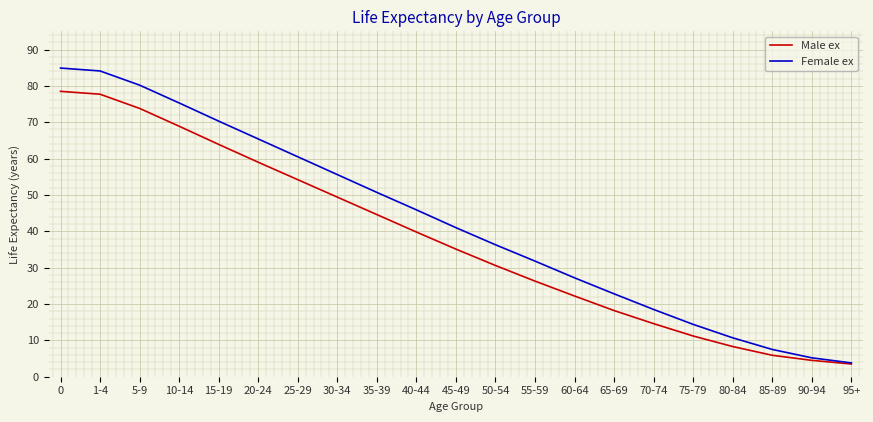

What is the spread (max minus min) of values at 30-34?

6.2